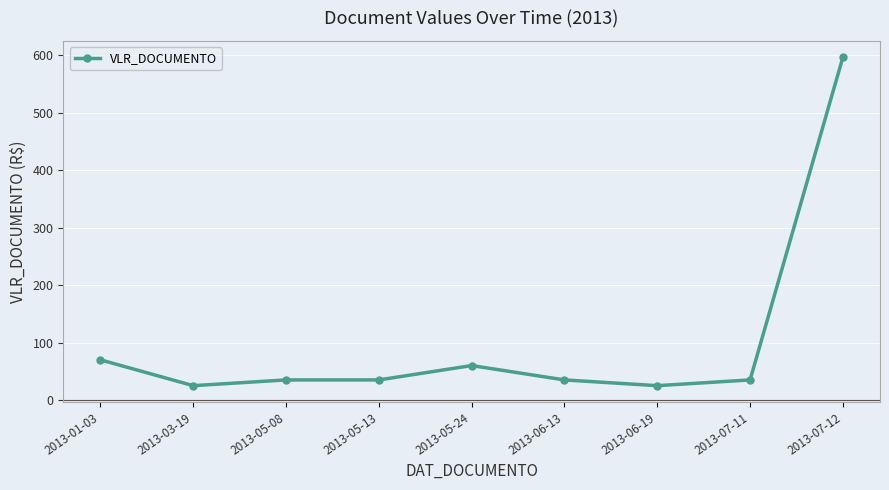

How many lines are shown in the chart?

1